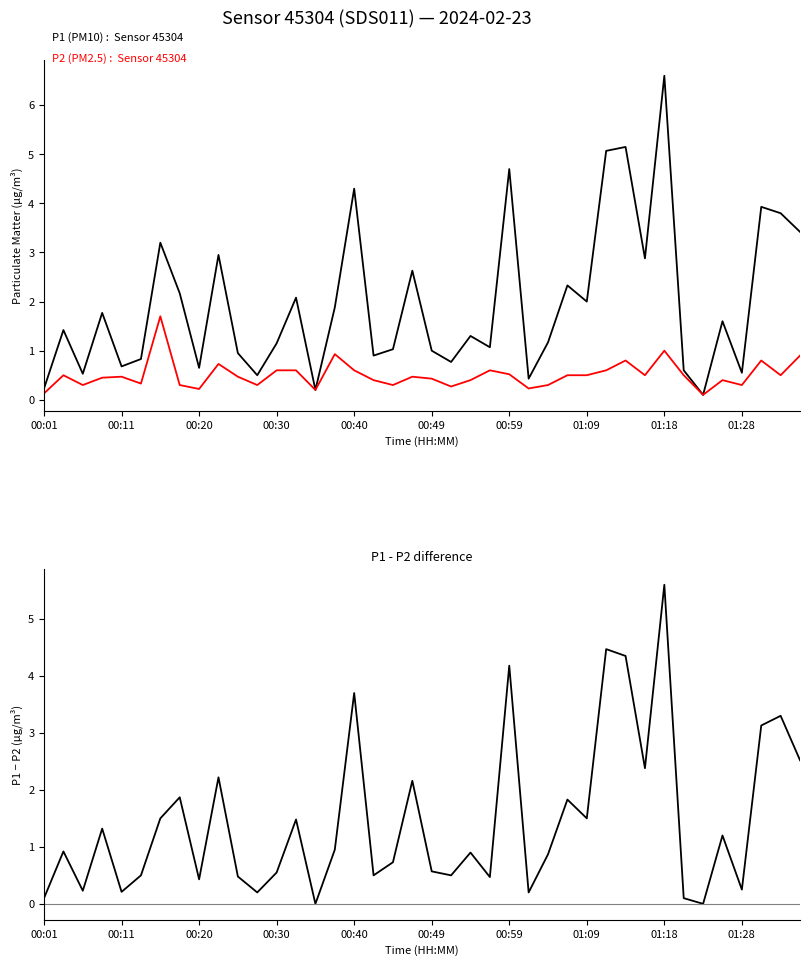

What is the maximum value for P1 (PM10)?

6.6